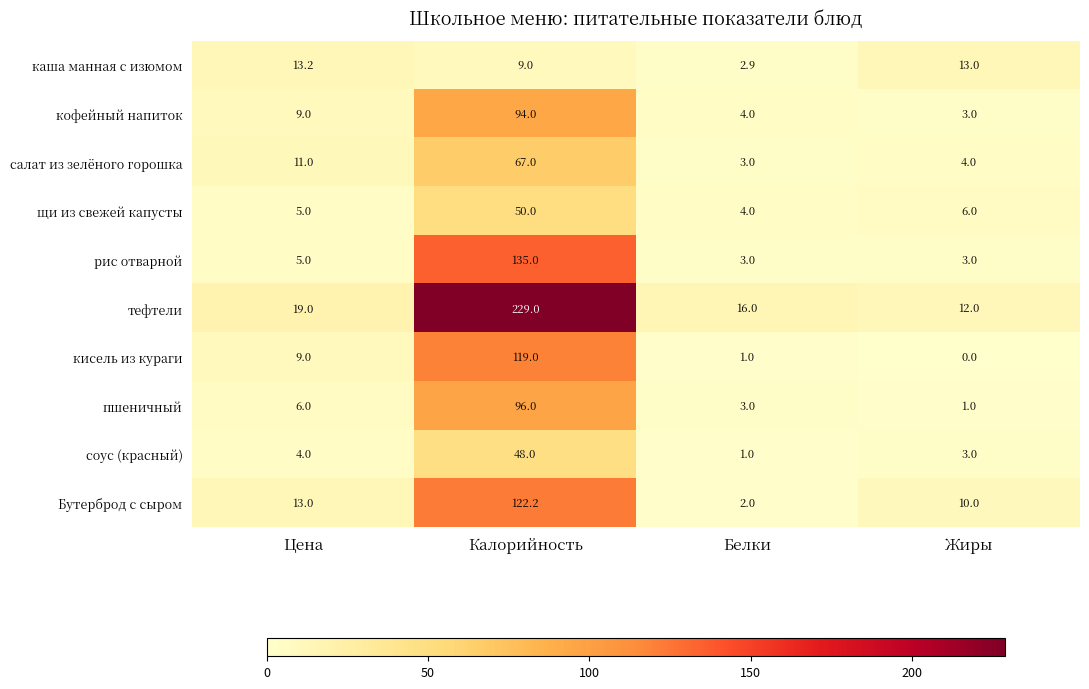

Where is тефтели nearest to the value 120?

Цена